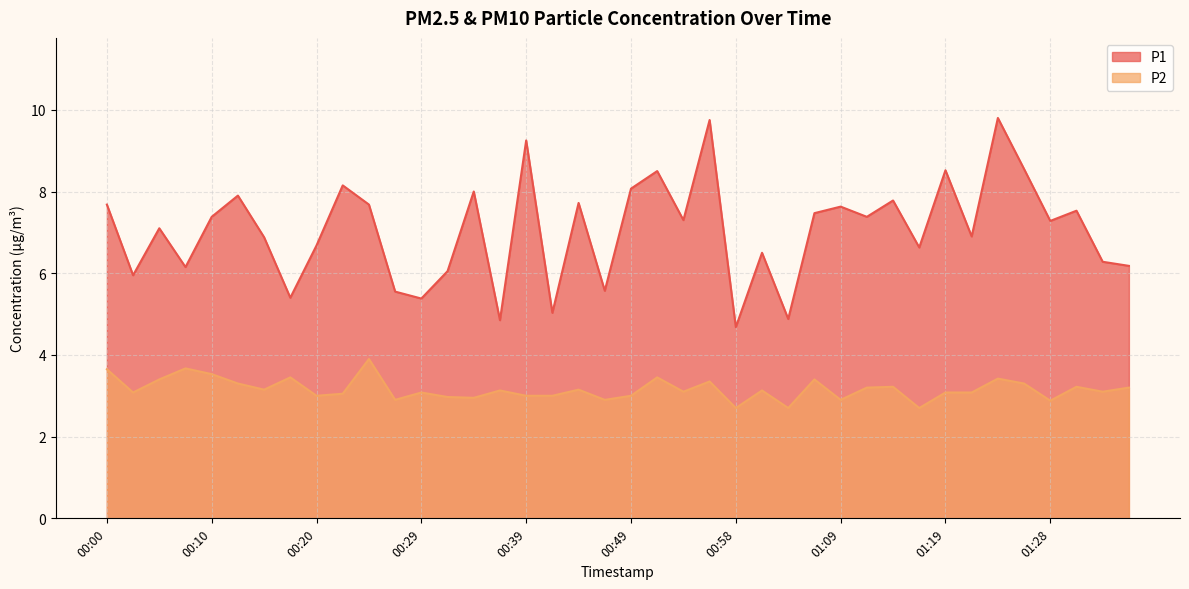

What is the difference between the maximum and minimum values in the P2 series?

1.2